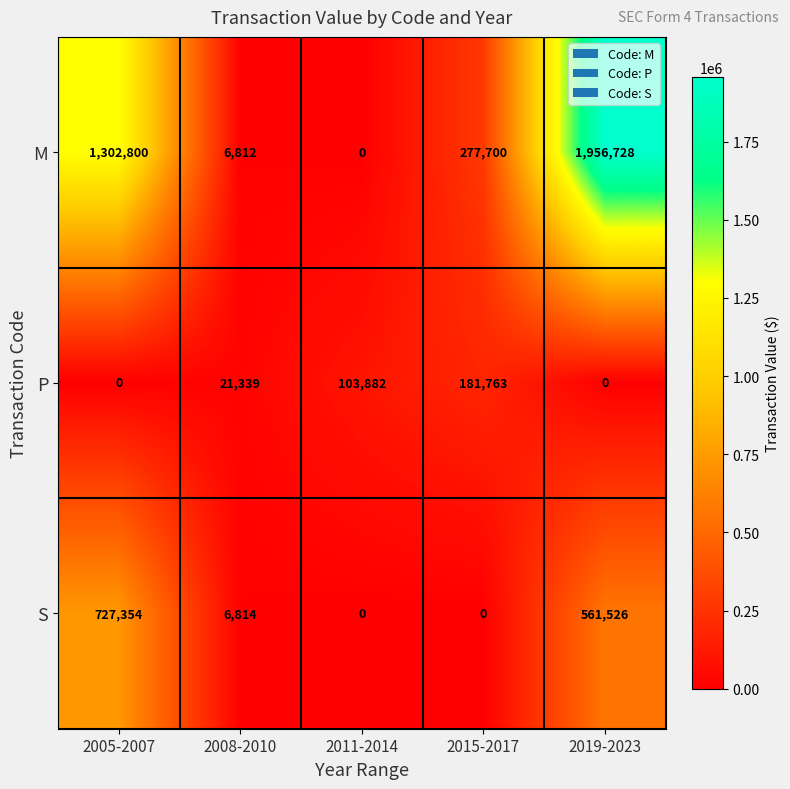

What is the spread (max minus min) of values at 2005-2007?

1302800